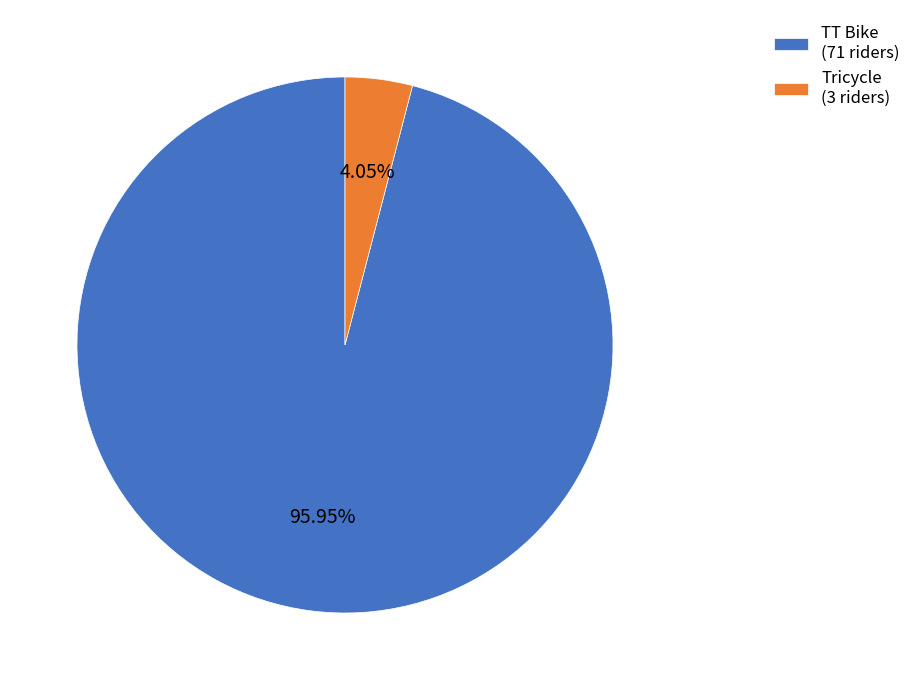

True or false: Tricycle accounts for 4% of the total.

True